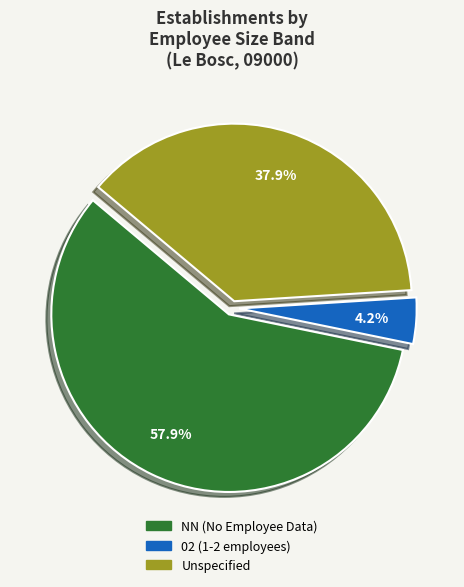

Which category has the biggest portion of the pie?

NN (No Employee Data)